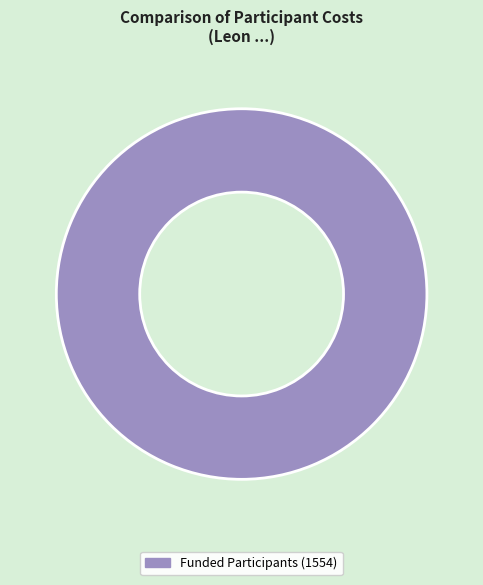

Rank the categories by value from lowest to highest.

Funded Participants (1554)